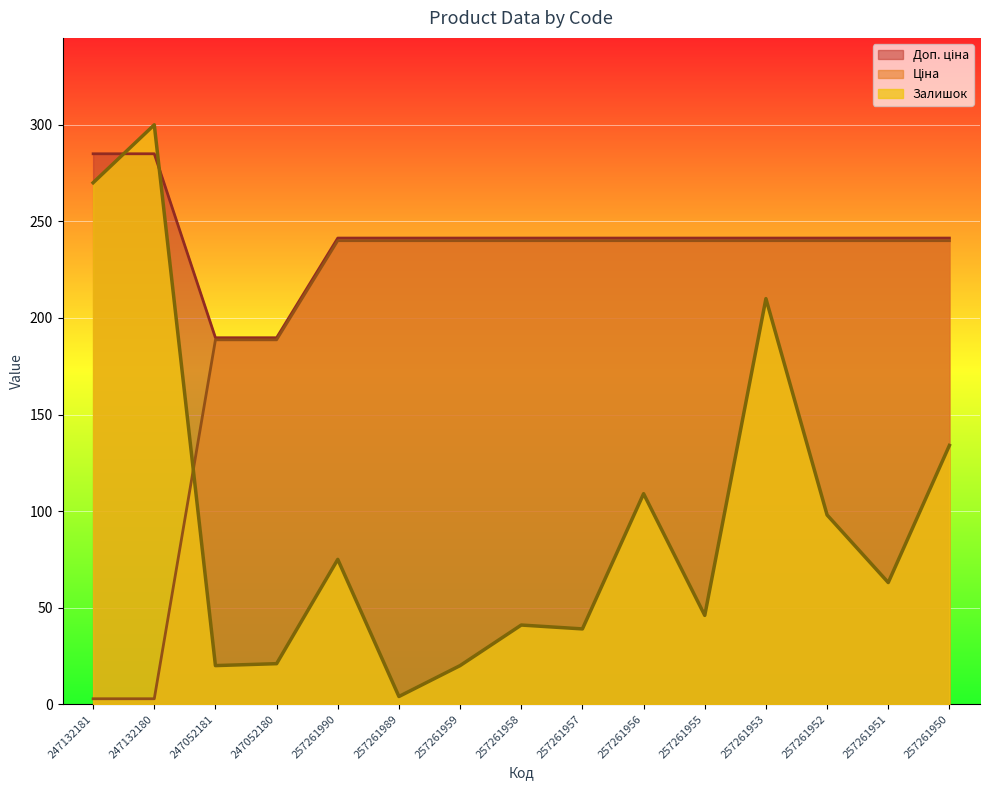

What is the sum of all Доп. ціна values?

3604.5